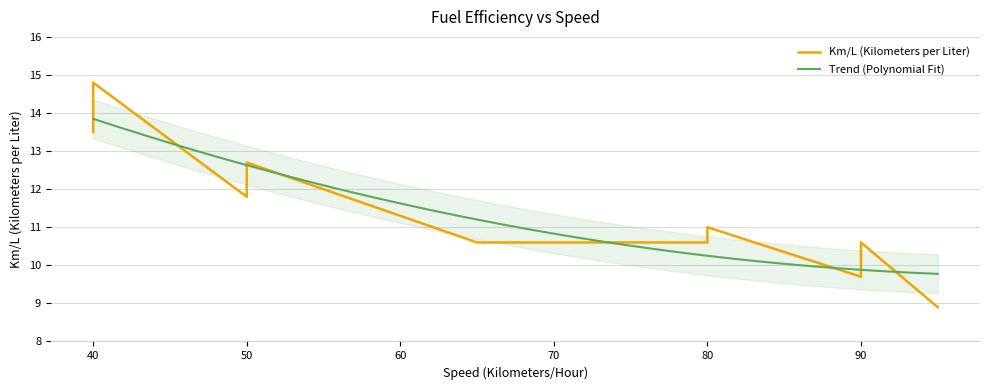

Reading left to right, extract all data points from this chart.

40=13.5	40=14.8	50=11.8	50=12.7	65=10.6	80=10.6	80=11.0	90=9.7	90=10.6	95=8.9